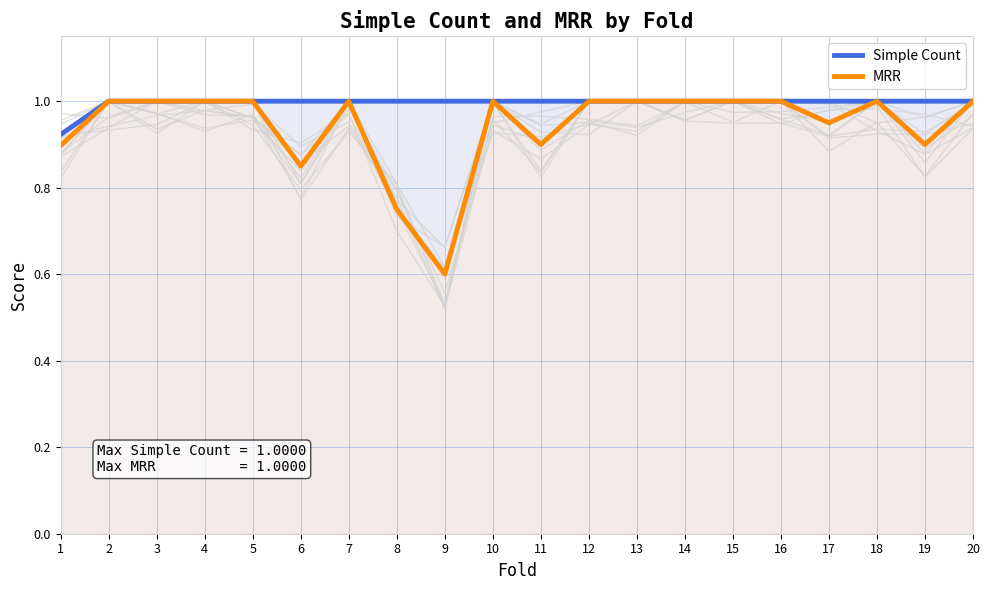

What value does the MRR series have at 1?

0.9